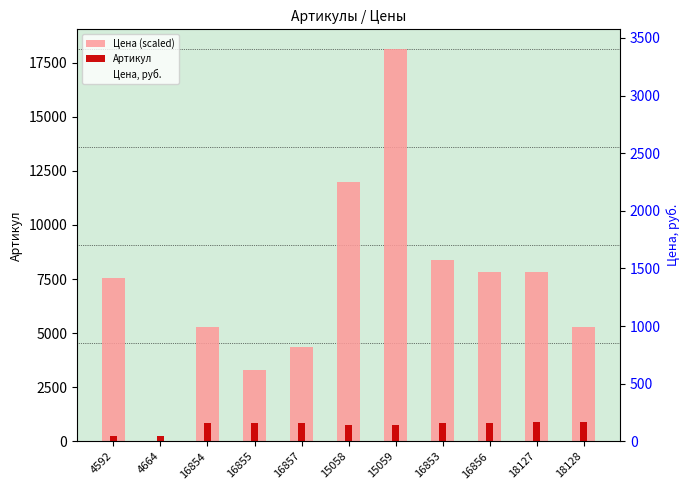

Which series changed the most between 16855 and 18127?

Цена (scaled)